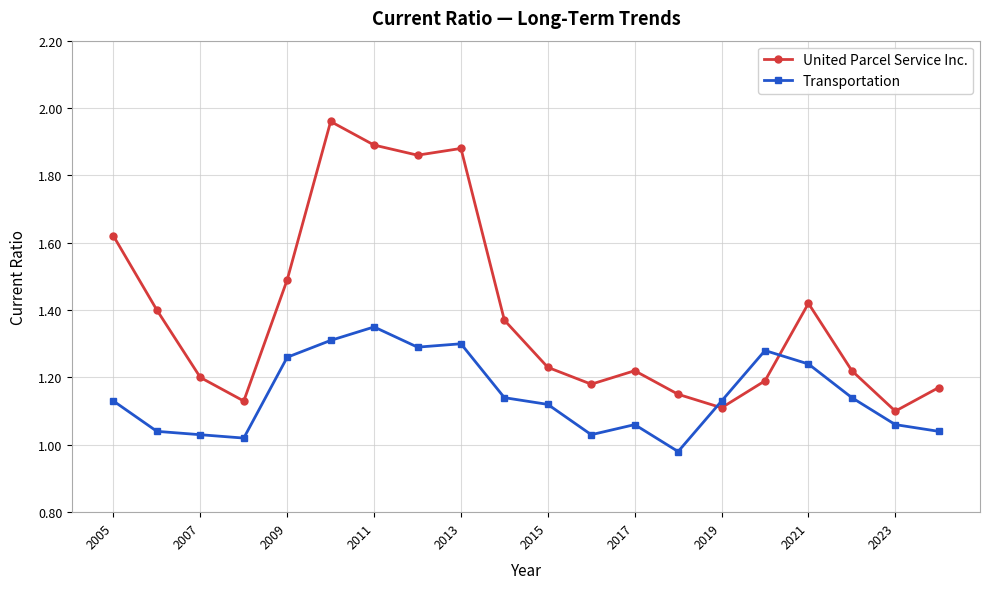

Which series has the largest total across all categories?

United Parcel Service Inc.